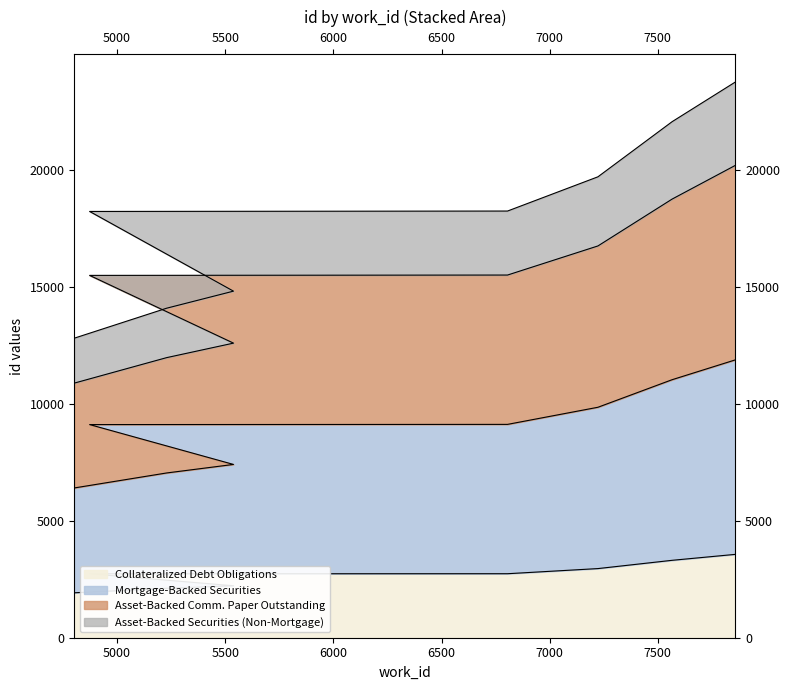

What is the approximate value at 5000?

2112.2